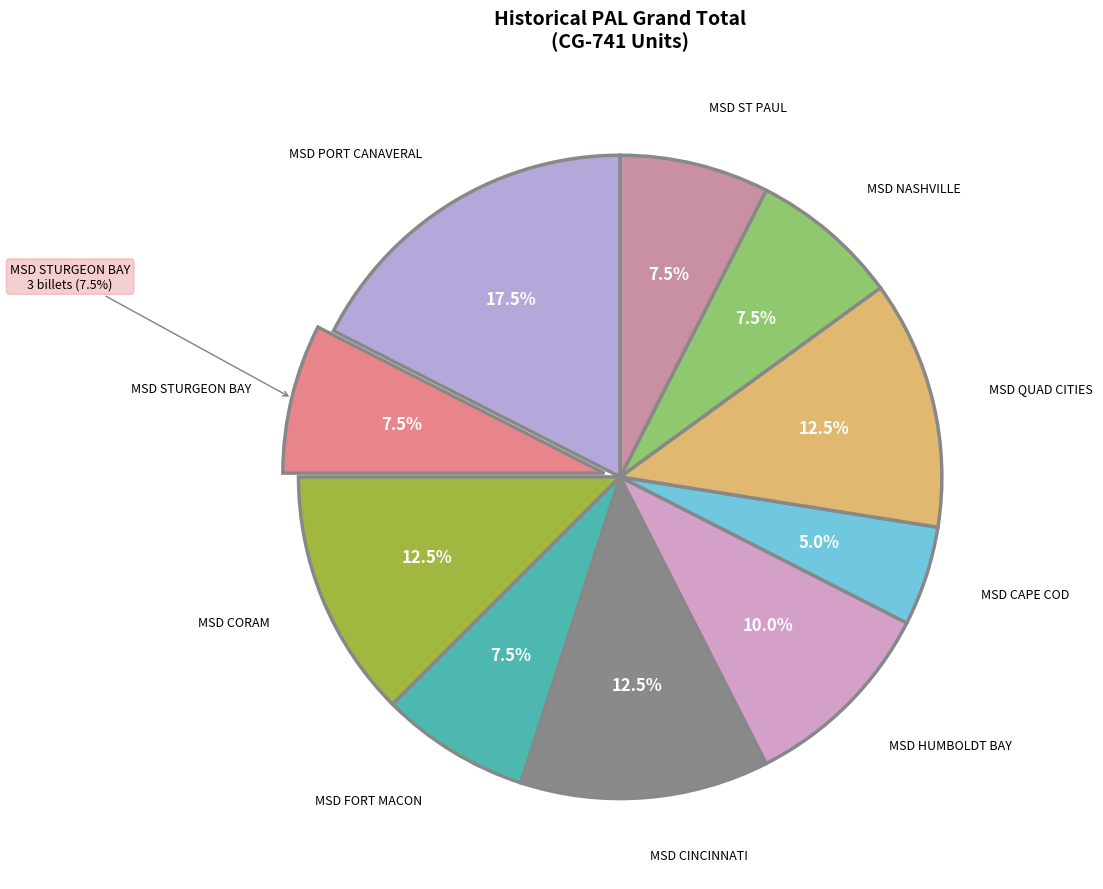

What is the change in value from MSD PORT CANAVERAL to MSD HUMBOLDT BAY?

-3